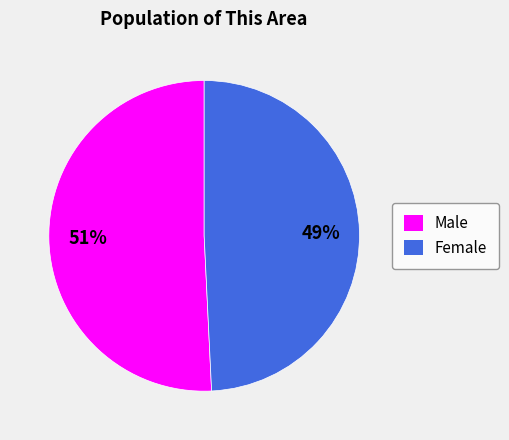

To the nearest percent, what percentage of the pie is Female?

49%